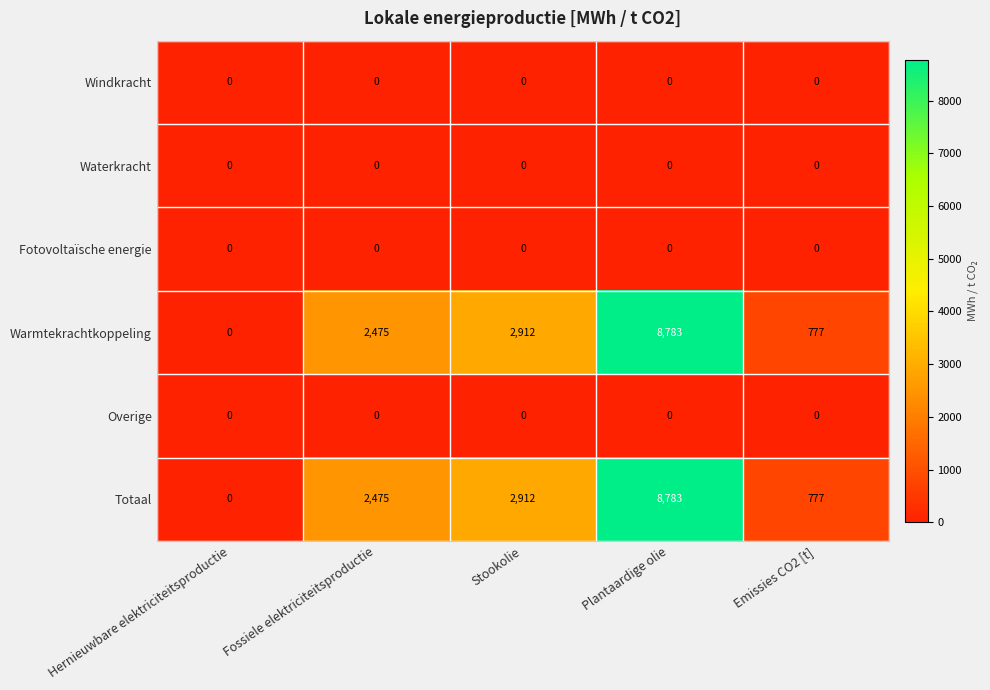

What is the difference between the maximum and second lowest values in the Warmtekrachtkoppeling series?

8006